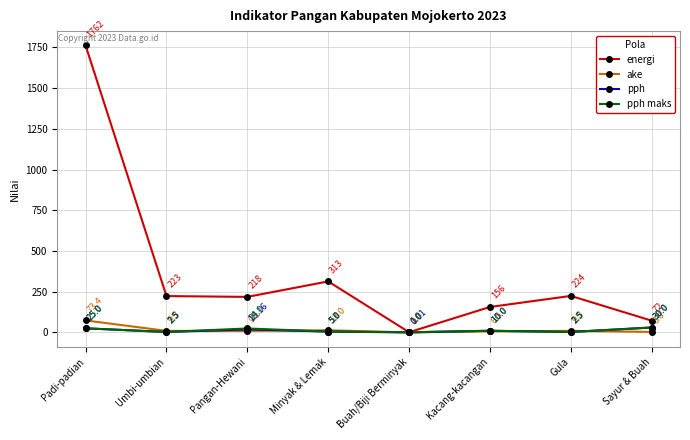

Between Pangan-Hewani and Minyak & Lemak, which series saw the biggest shift?

energi